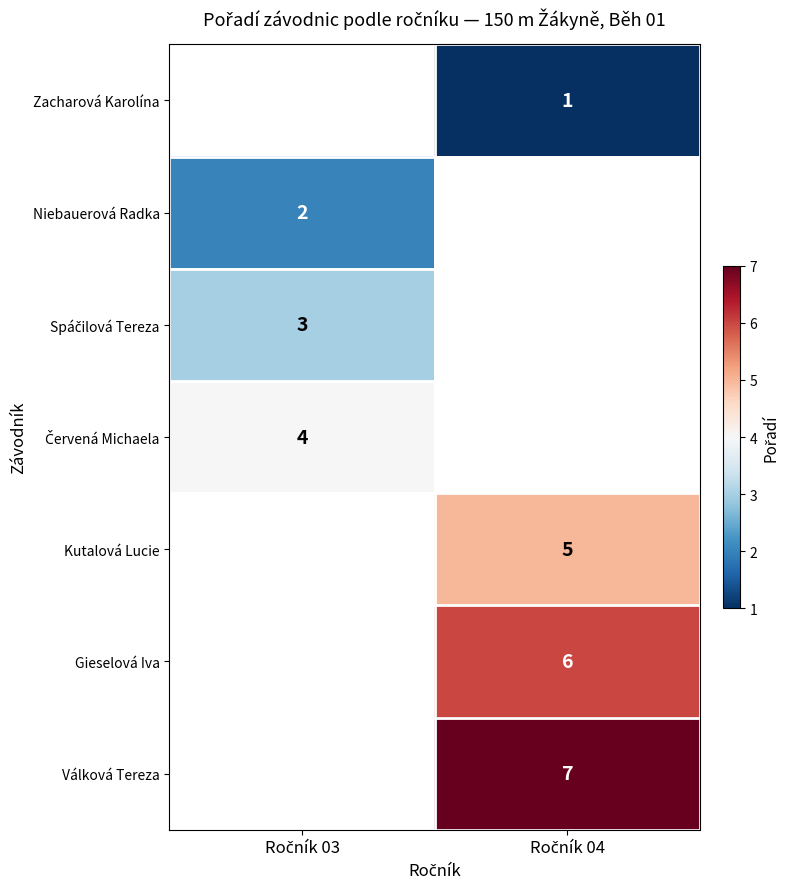

What is the minimum value for Spáčilová Tereza?

3.0